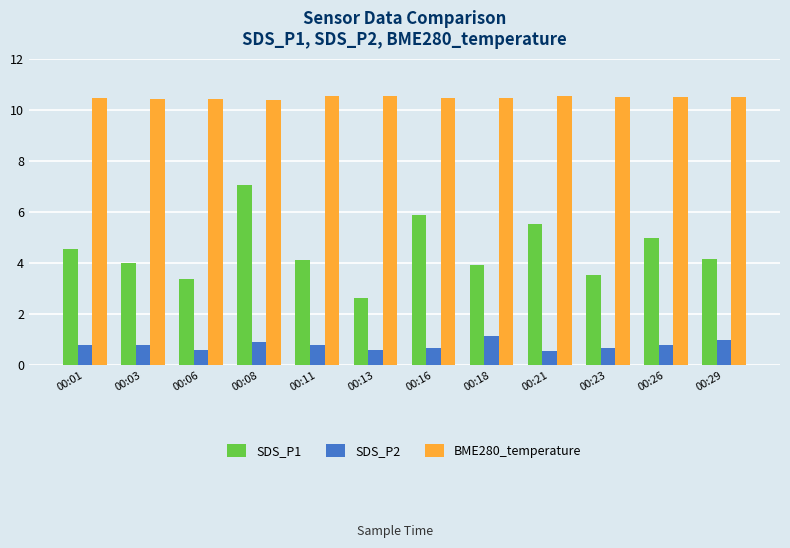

What is the difference between the maximum and minimum values in the BME280_temperature series?

0.2